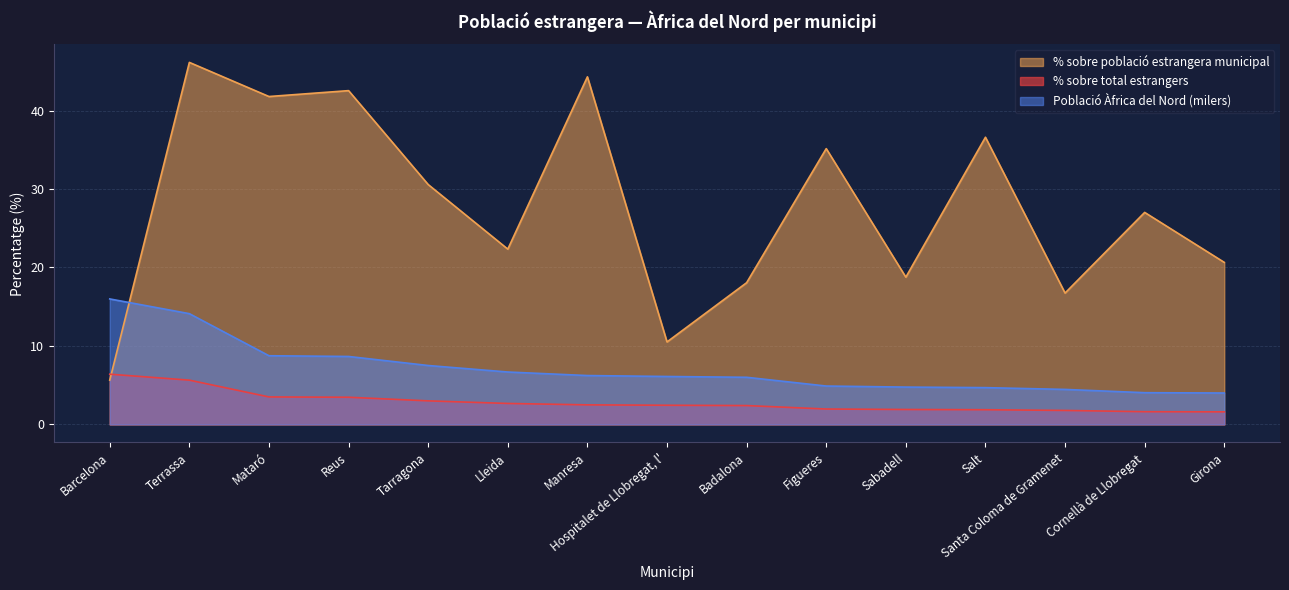

At which label does Població estrangera Àfrica del Nord (milers) reach its minimum?

Girona